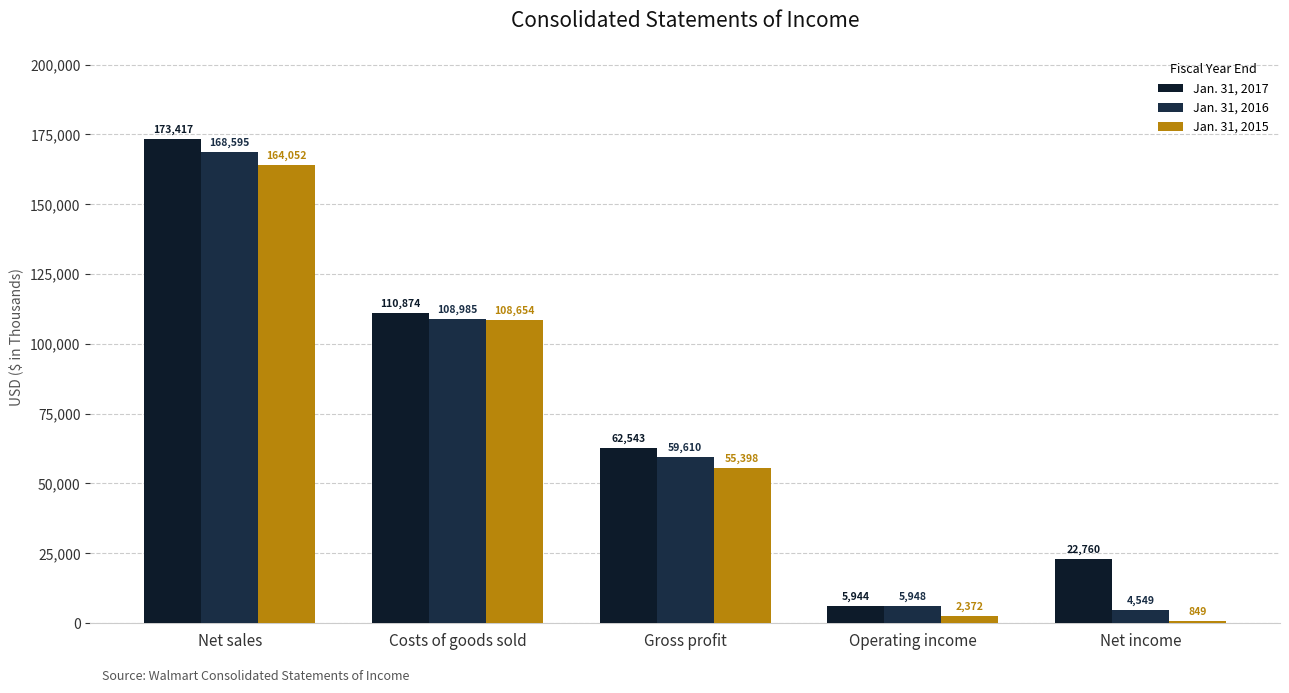

Which has a higher value, Costs of goods sold or Net income?

Costs of goods sold